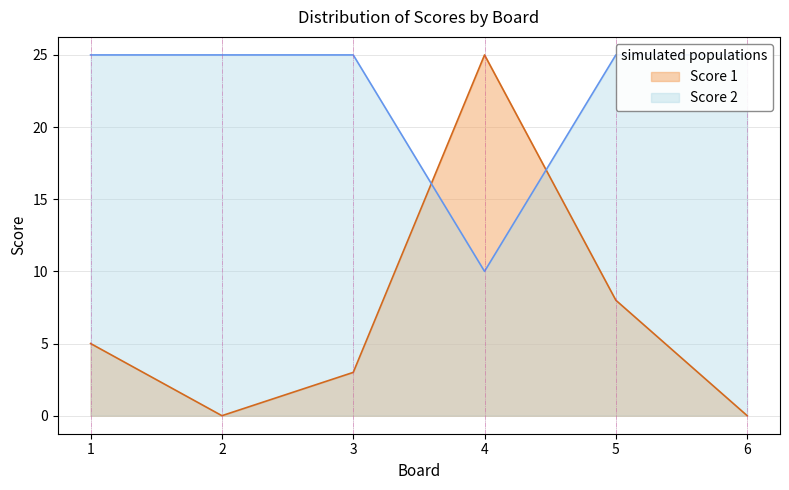

Rank the categories by Score 1 value from highest to lowest.

4, 5, 1, 3, 2, 6